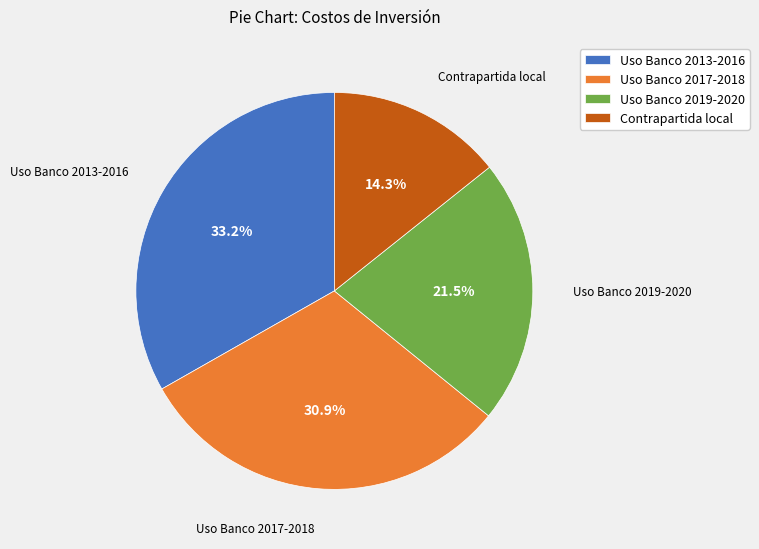

Rank the categories by value from lowest to highest.

Contrapartida local, Uso Banco 2019-2020, Uso Banco 2017-2018, Uso Banco 2013-2016